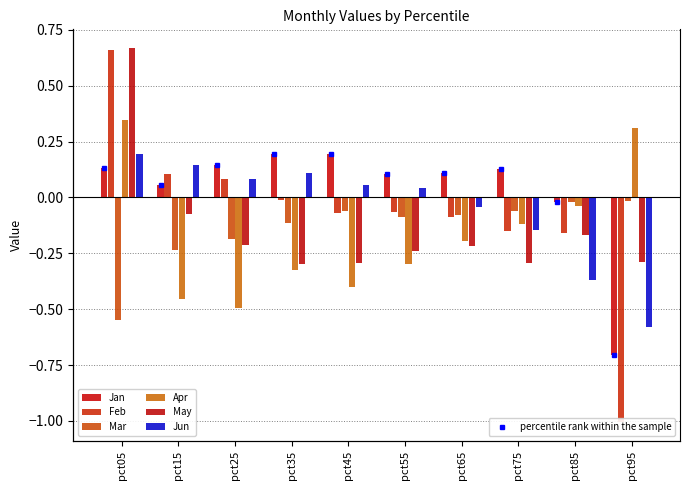

What is the difference between the maximum and minimum values in the Jan series?

0.9